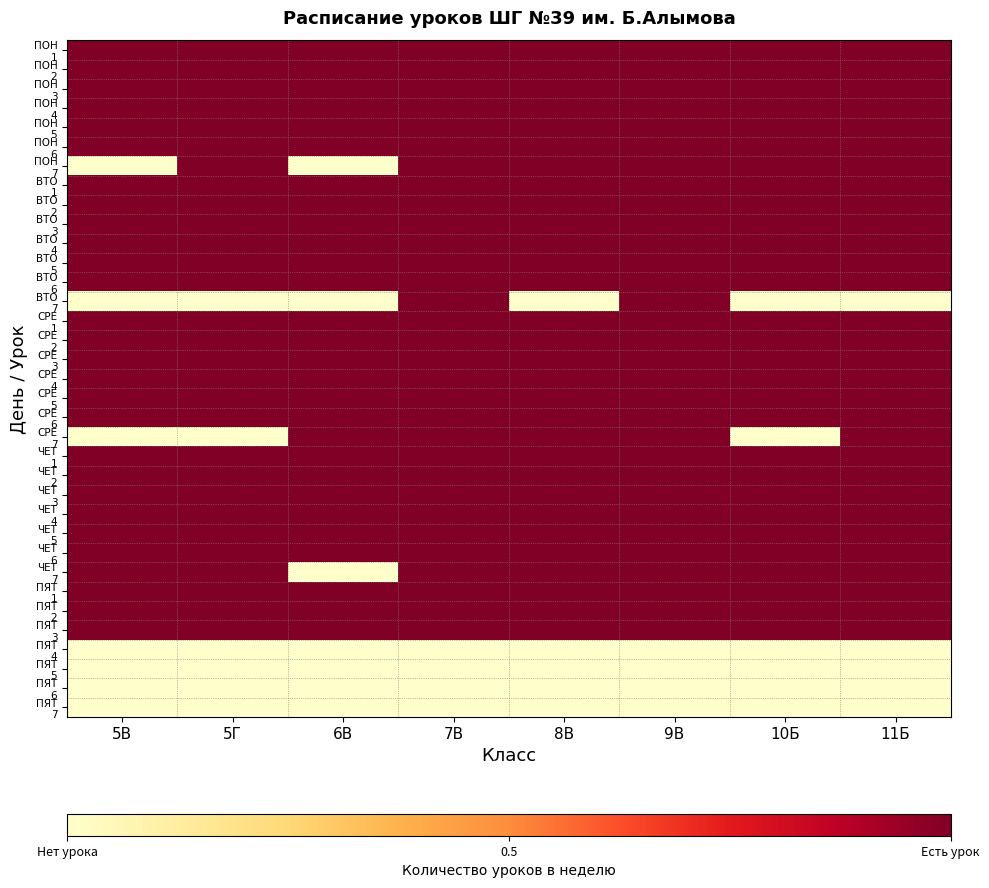

What is the total value across all series at 9В?

31